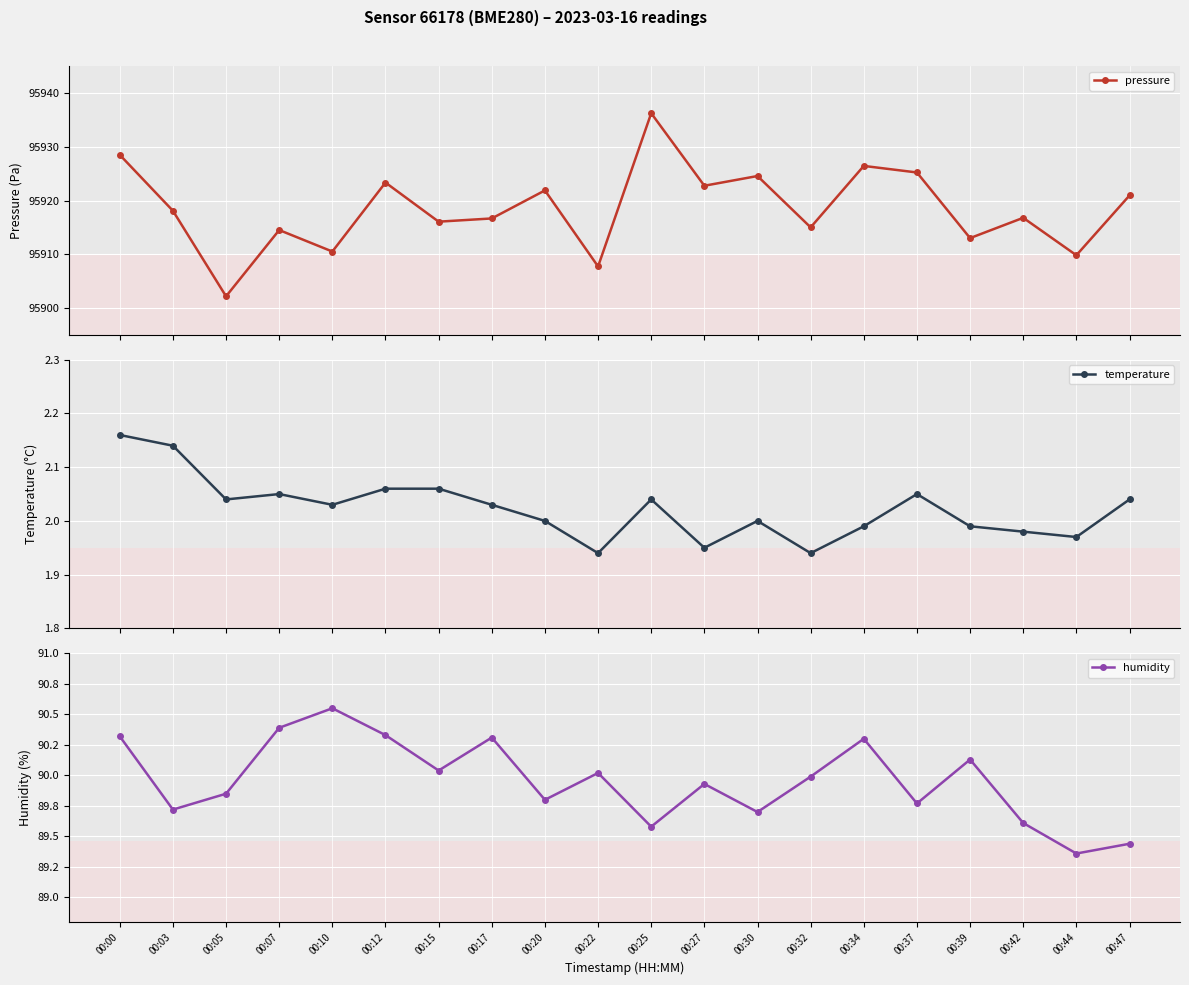

Reading left to right, list all the values displayed in this chart.

pressure: 95928.5	95918.1	95902.2	95914.5	95910.5	95923.3	95916.1	95916.7	95921.9	95907.7	95936.2	95922.8	95924.6	95915.0	95926.4	95925.2	95913.0	95916.8	95909.8	95920.9
temperature: 2.2	2.1	2.0	2.0	2.0	2.1	2.1	2.0	2.0	1.9	2.0	1.9	2.0	1.9	2.0	2.0	2.0	2.0	2.0	2.0
humidity: 90.3	89.7	89.8	90.4	90.5	90.3	90.0	90.3	89.8	90.0	89.6	89.9	89.7	90.0	90.3	89.8	90.1	89.6	89.4	89.4